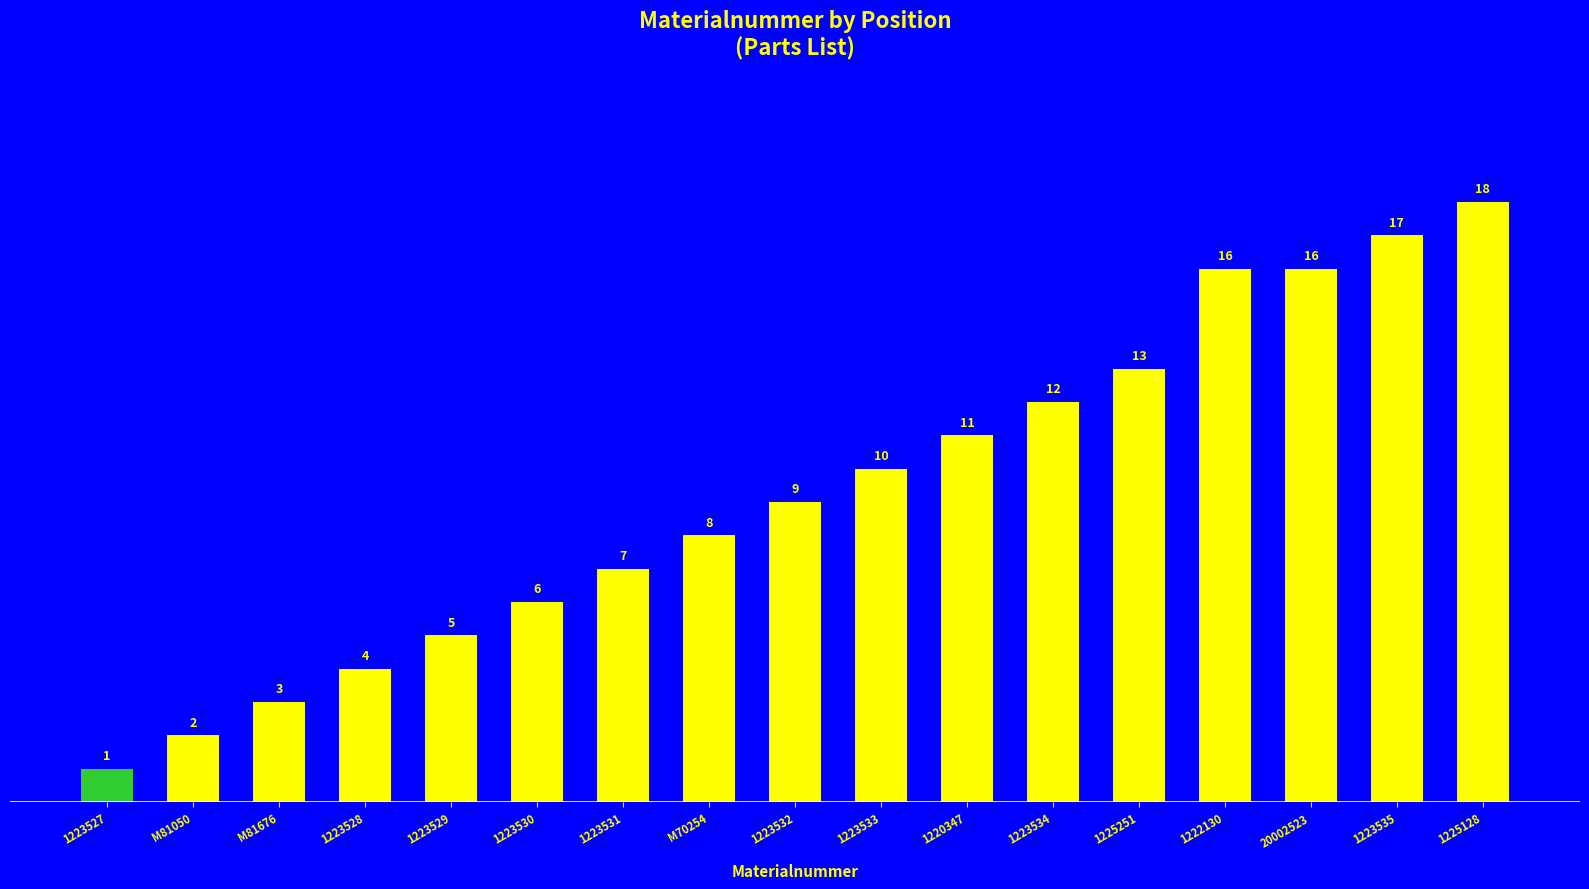

Reading left to right, transcribe all the data shown in this chart.

1223527=1	M81050=2	M81676=3	1223528=4	1223529=5	1223530=6	1223531=7	M70254=8	1223532=9	1223533=10	1220347=11	1223534=12	1225251=13	1222130=16	20002523=16	1223535=17	1225128=18